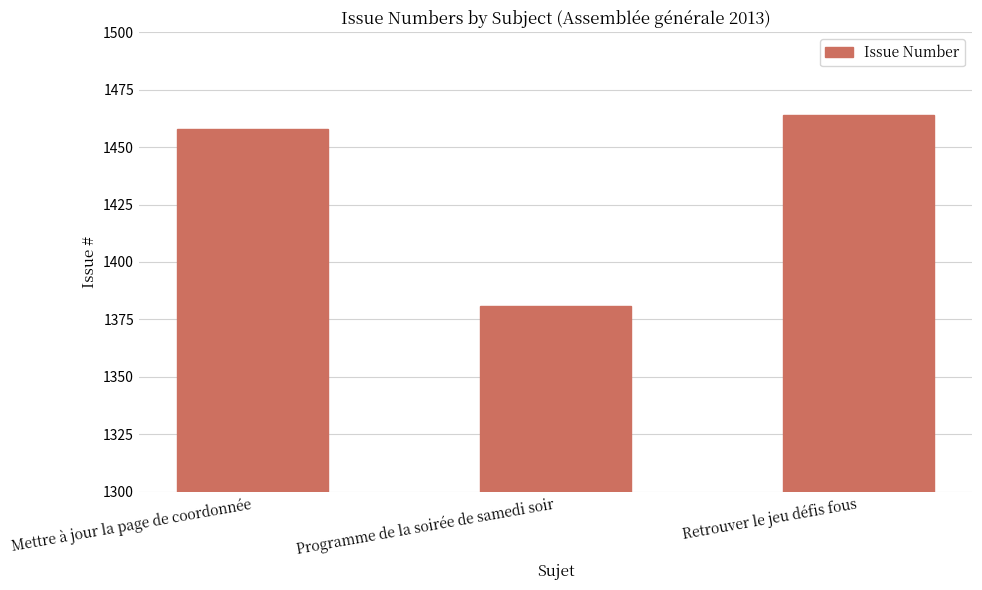

The chart shows a value of 1464 at Retrouver le jeu défis fous. True or false?

True